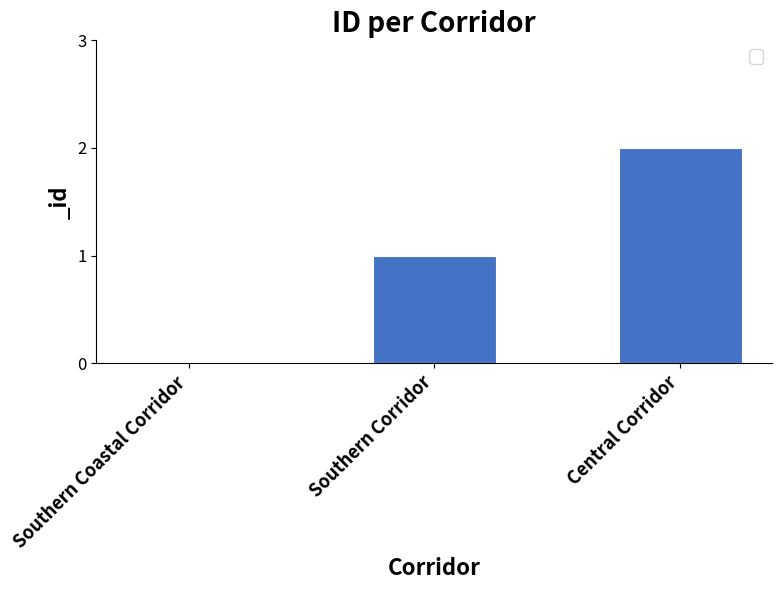

How many values are between 0 and 2?

3